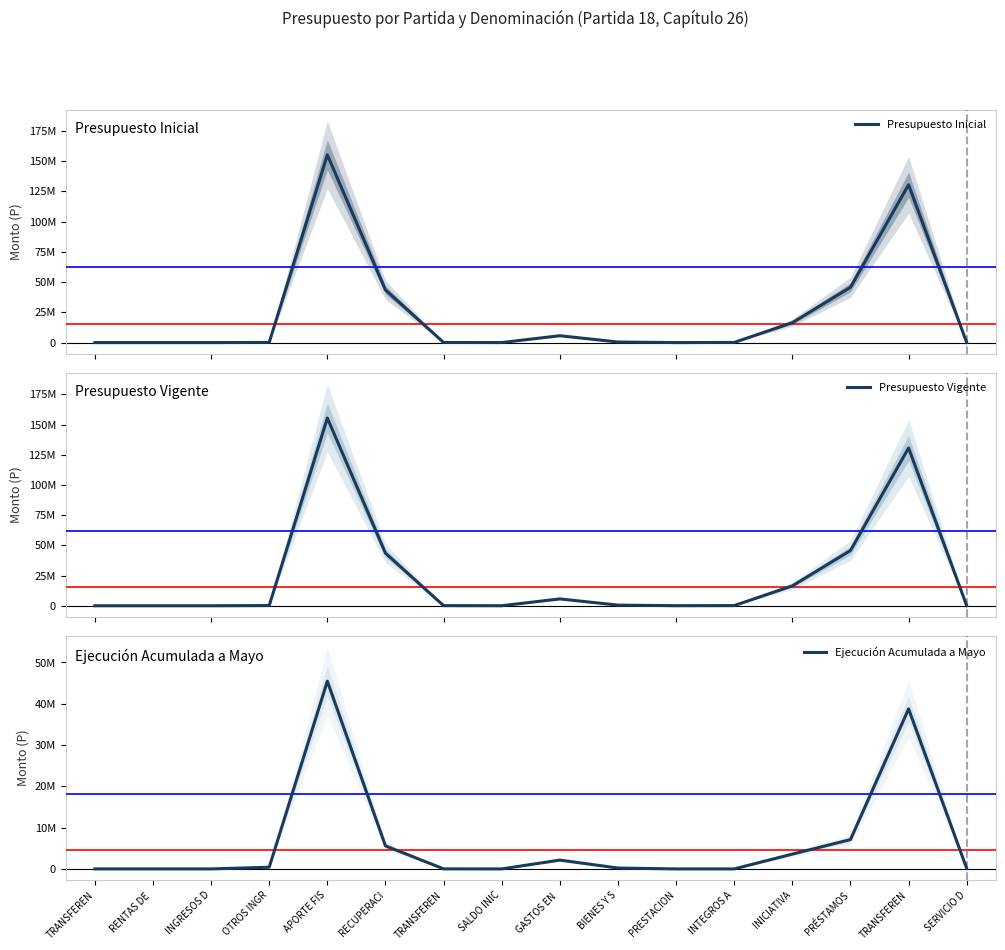

Where does the Presupuesto Inicial series first go above 123003?

APORTE FIS